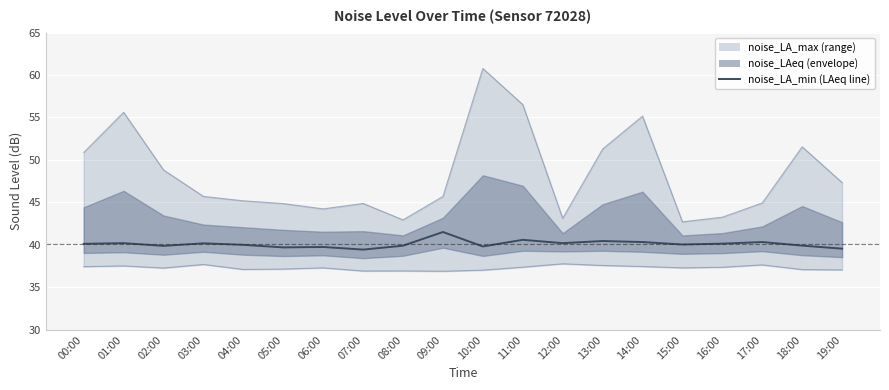

Count the number of categories in the chart.

20